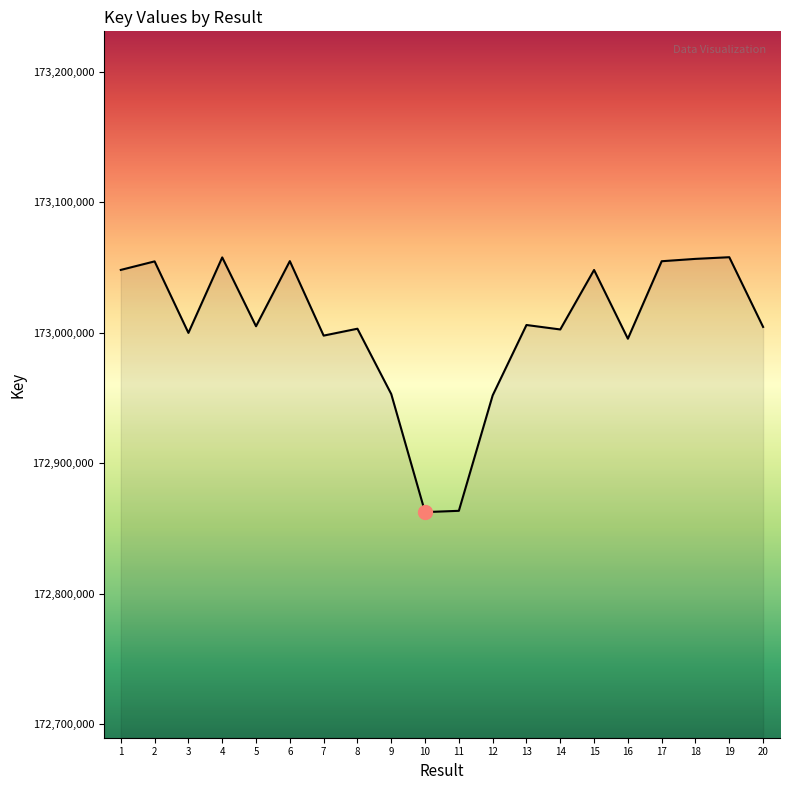

Is it true that the value at 15 is 265405196?

False